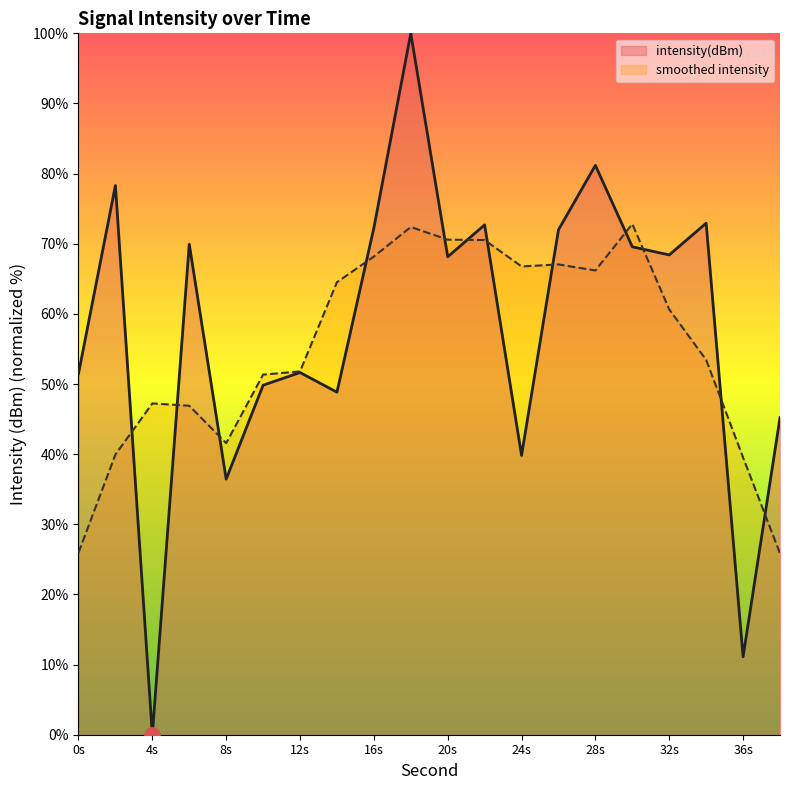

What is the highest value of the smoothed intensity series?

72.8